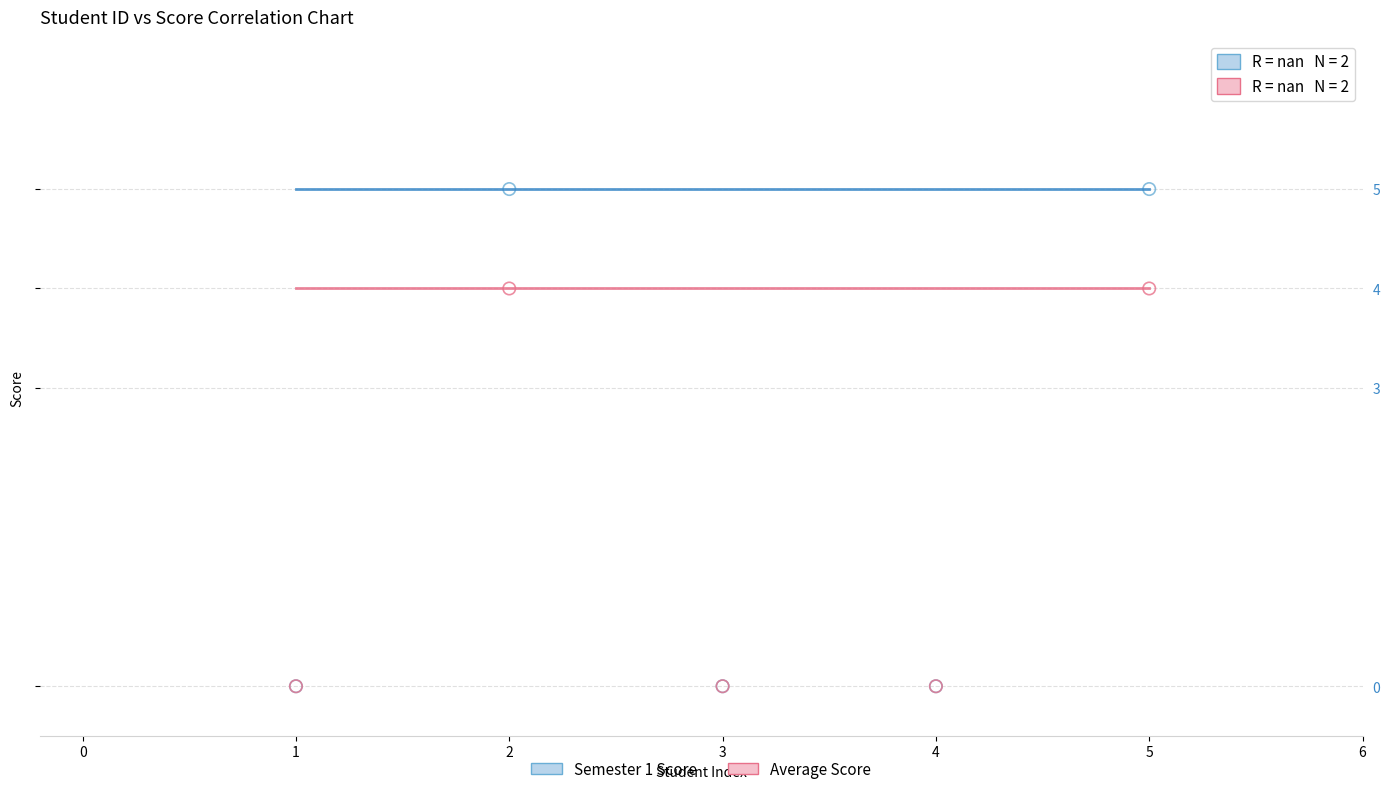

What are all the series names shown in the legend?

Semester 1 Score, Average Score